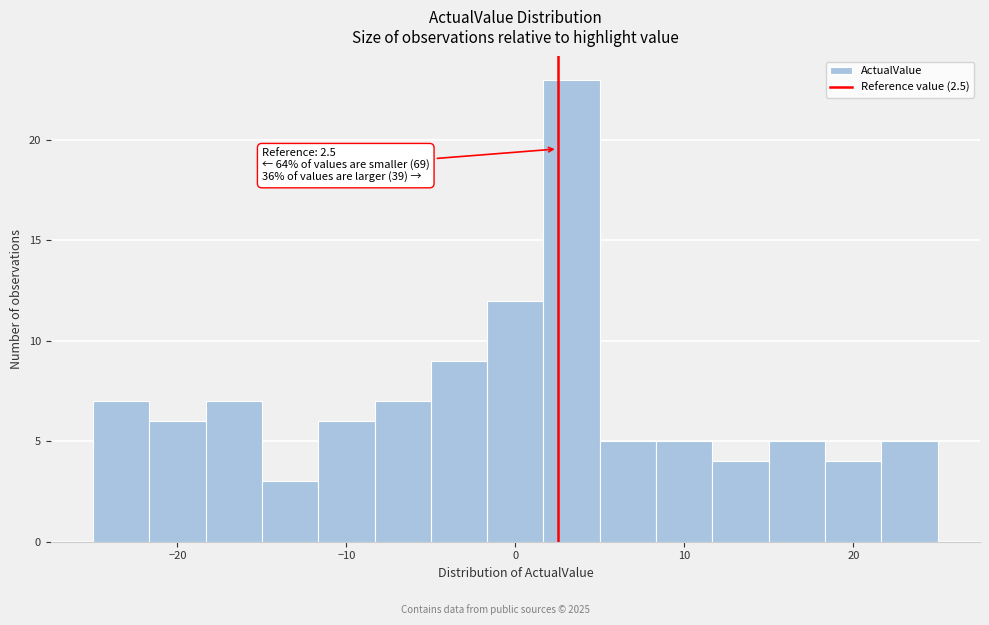

Around what value on the x-axis is the tallest bar? Give the approximate position of its centre, as read against the axis.

3